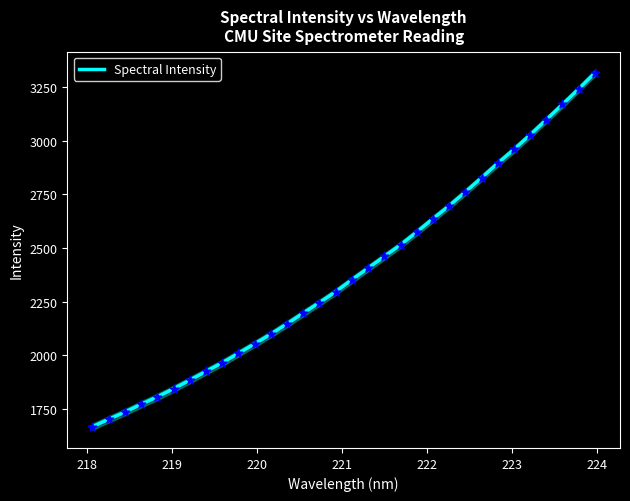

What is the minimum value for Spectral Intensity?

1666.5